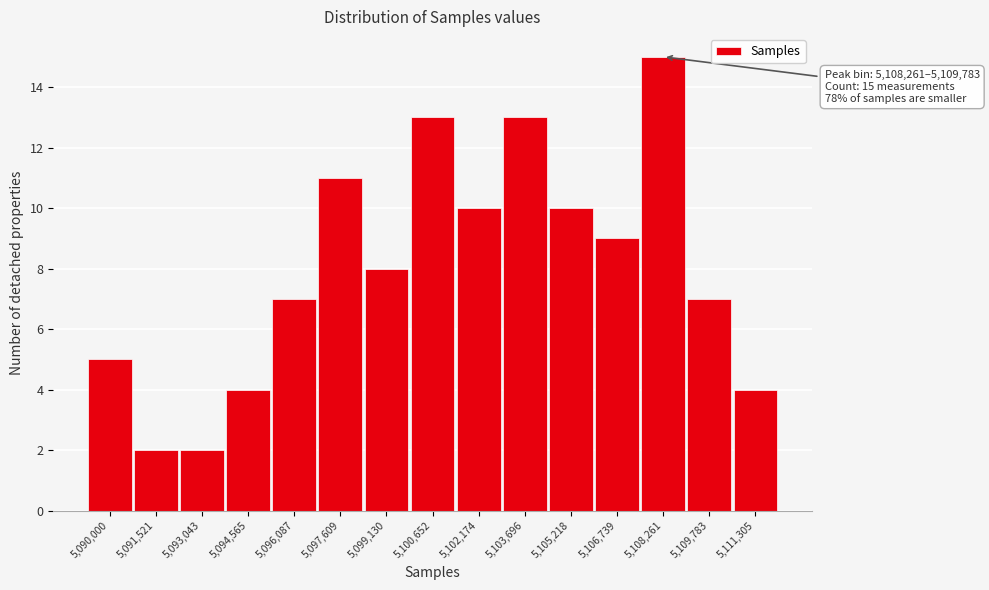

Reading left to right, list all the values displayed in this chart.

5	2	2	4	7	11	8	13	10	13	10	9	15	7	4